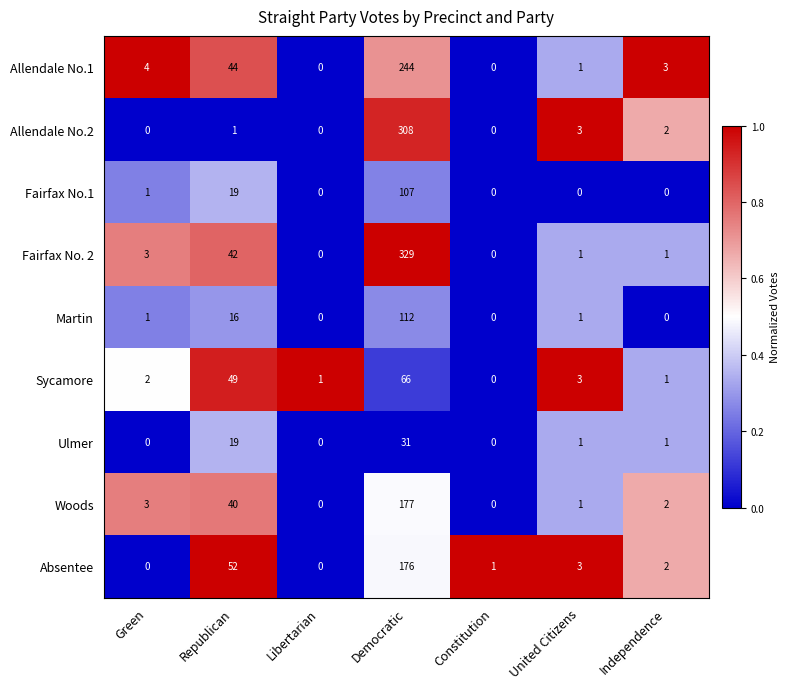

What is the difference between the highest and lowest values at Democratic?

298